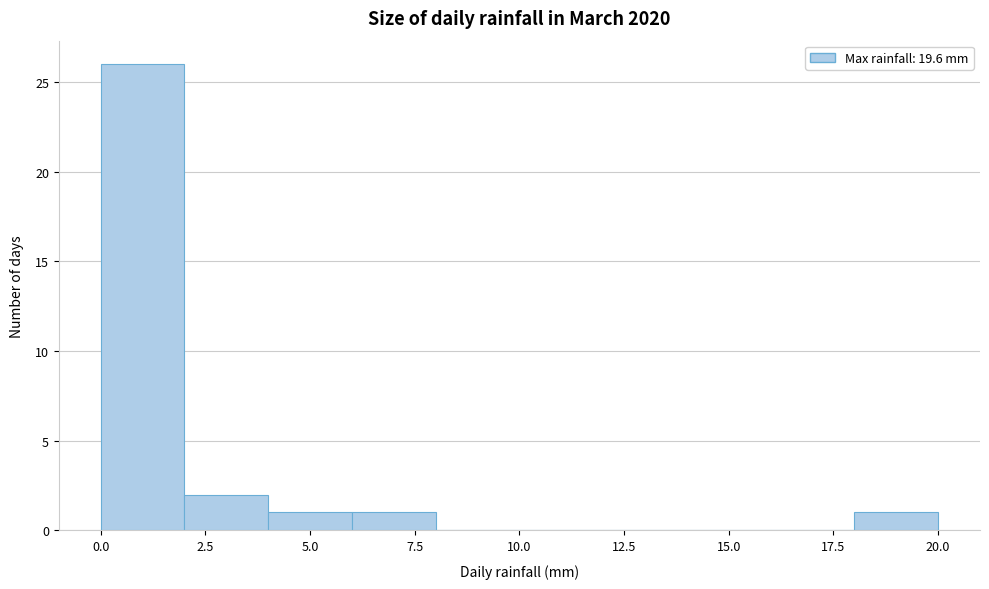

Reading left to right, list every bar in this chart as the range it spans on the x-axis followed by its height. The values are not printed on the chart, so give them approximately, as read against the axis.

0 to 2: 26
2 to 4: 2
4 to 6: 1
6 to 8: 1
8 to 10: 0
10 to 12: 0
12 to 14: 0
14 to 16: 0
16 to 18: 0
18 to 20: 1